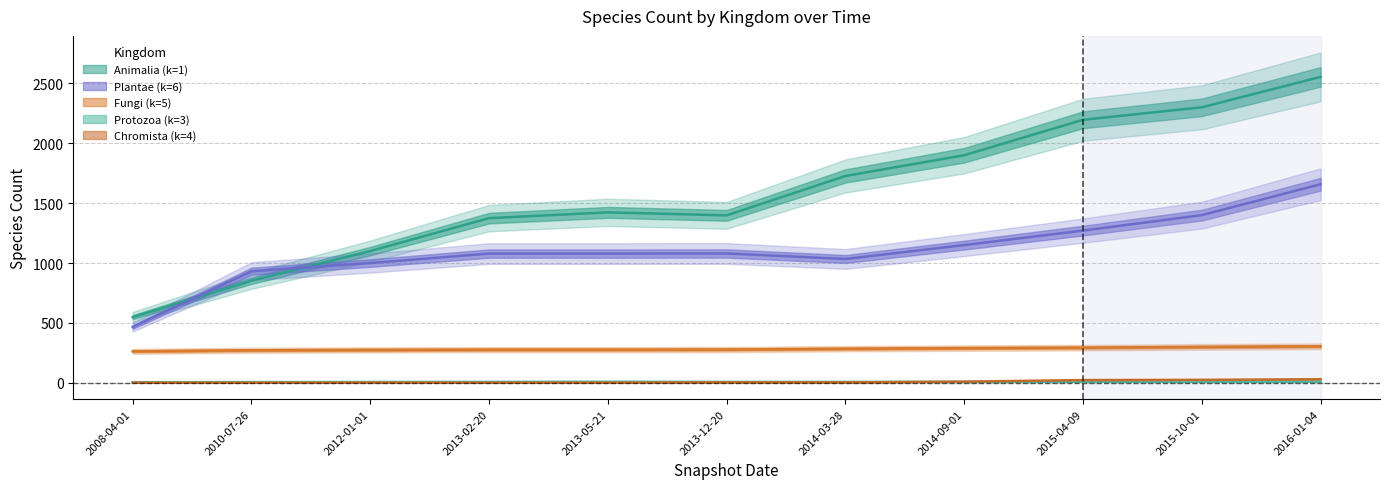

True or false: 5 and 3 intersect in this chart.

False